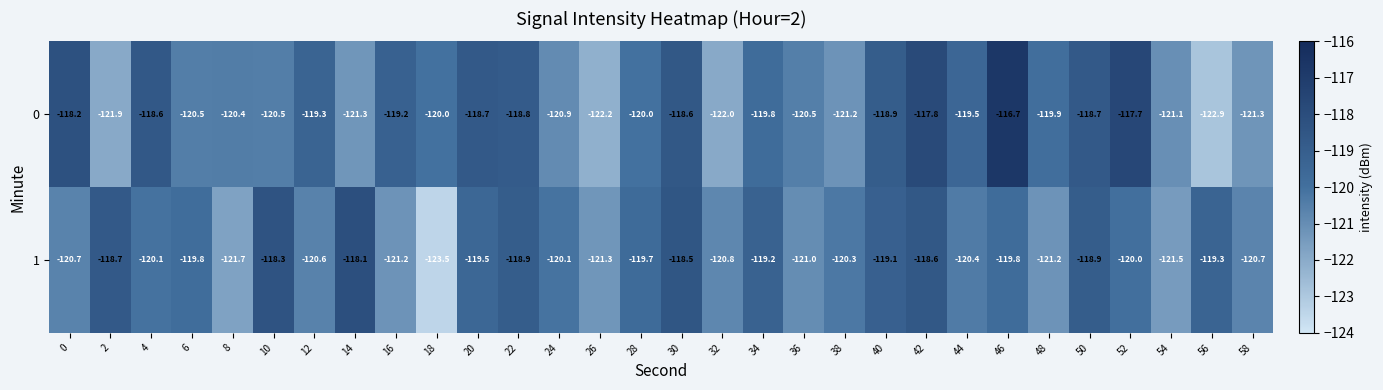

At 34, list the series in order from smallest to largest.

0, 1